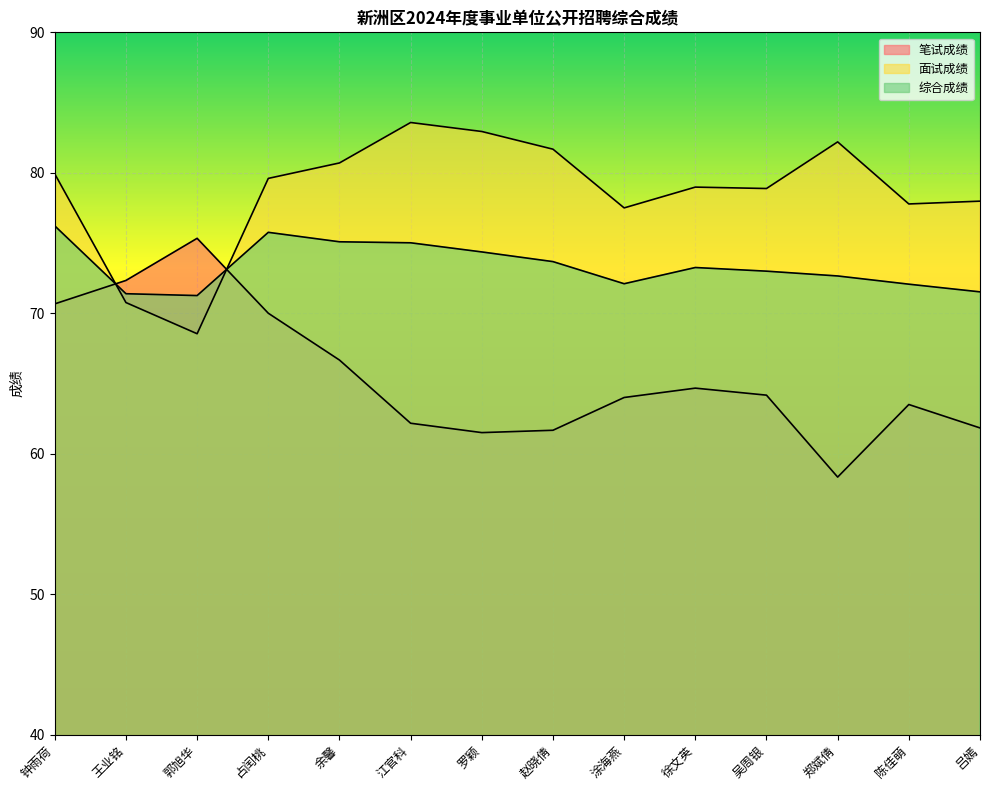

What is the difference between the highest and lowest values at 王业铭?

1.6